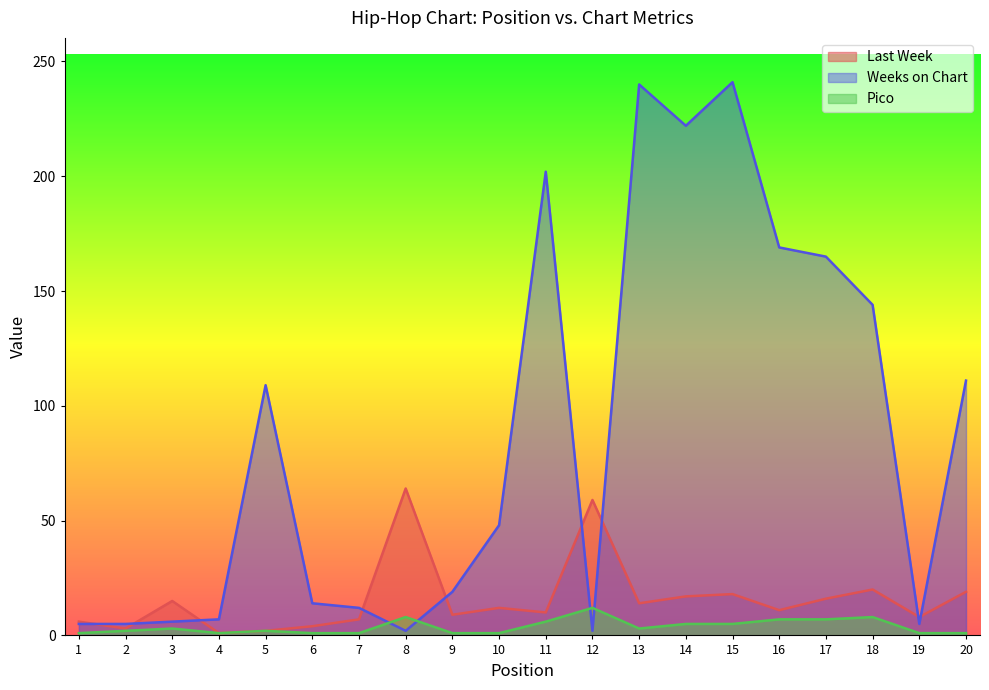

Rank the series by their maximum value, from highest to lowest.

Weeks on Chart, Last Week, Pico